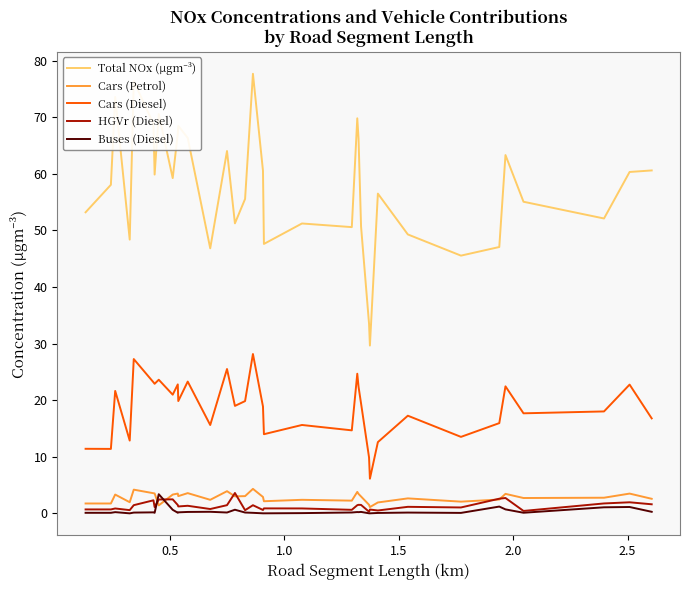

What is the minimum value for Cars (Diesel)?

6.1